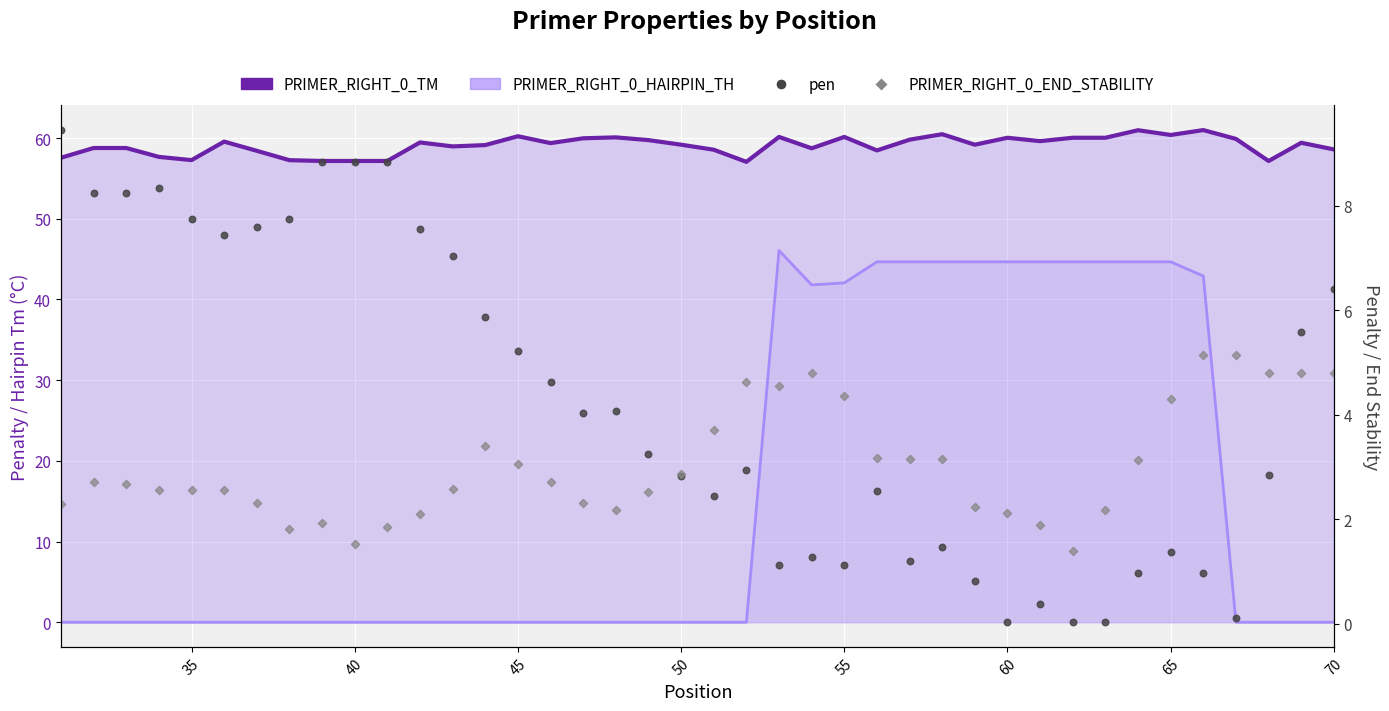

Which series contains the lowest Y value?

PRIMER_RIGHT_0_HAIRPIN_TH